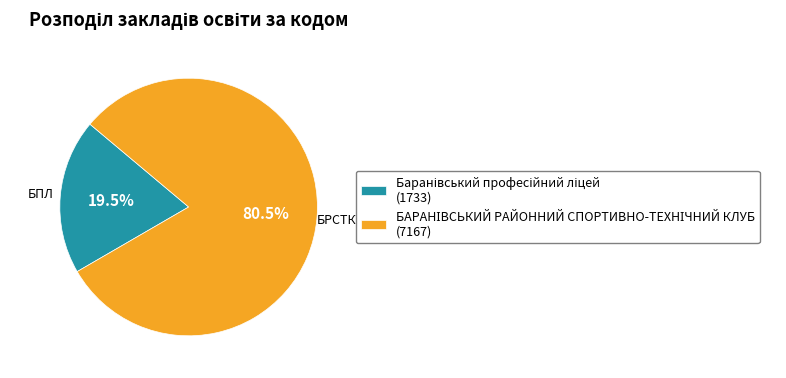

Is there a majority slice in this chart?

Yes